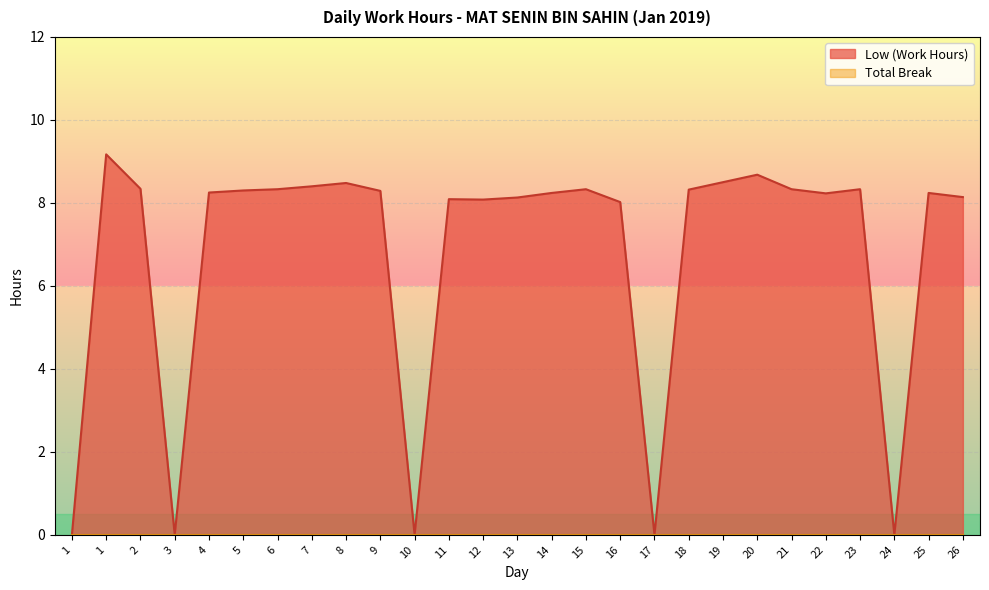

How many interior local peaks (higher than both neighbors) does the data have?

7